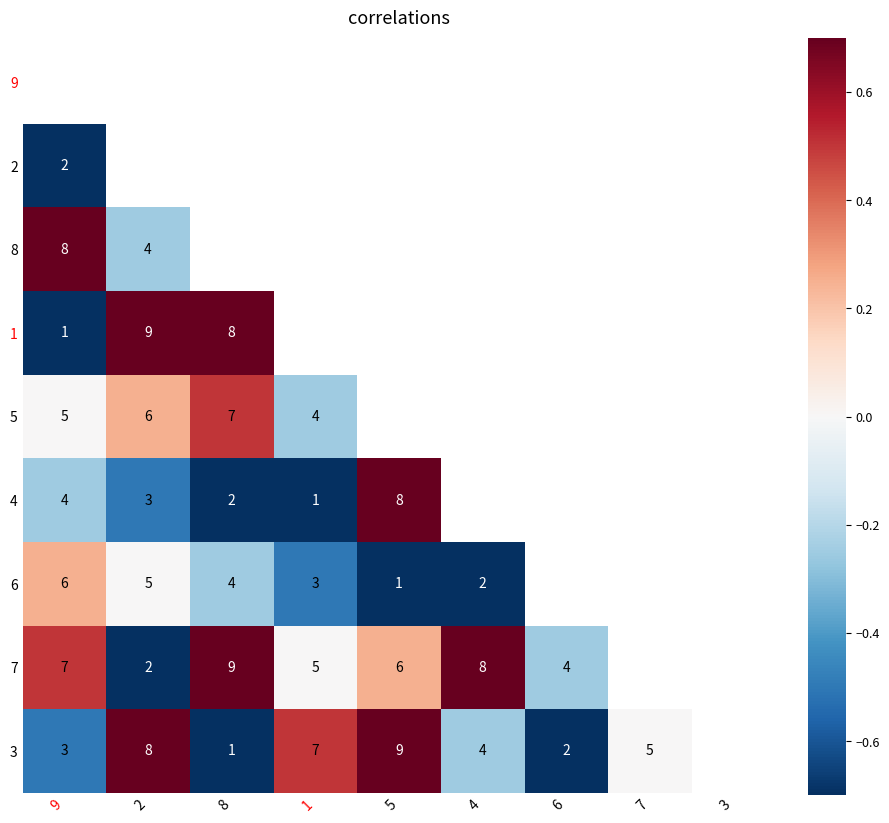

Rank the categories by 3 value from highest to lowest.

5, 2, 1, 3, 7, 4, 9, 6, 8